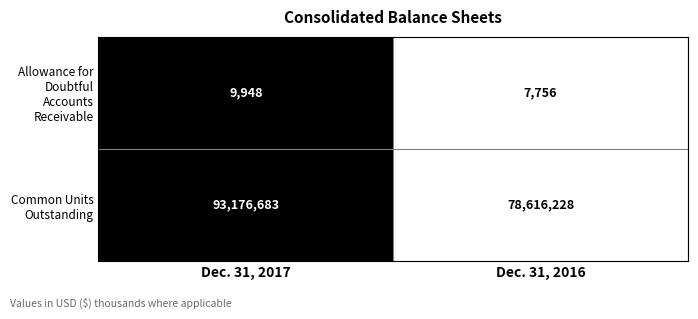

Is it true that Common Units Outstanding equals 93176683 at Dec. 31, 2017?

True